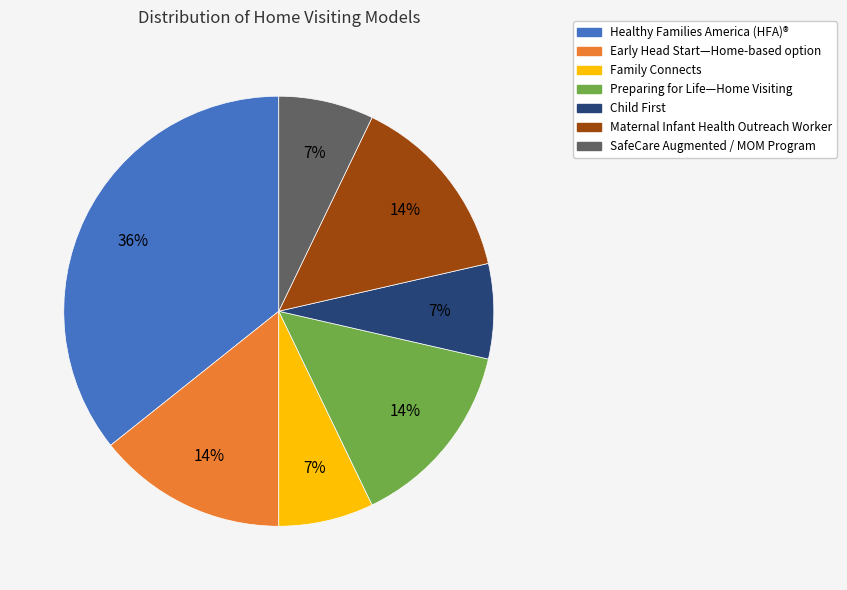

Count the number of slices in the pie.

7